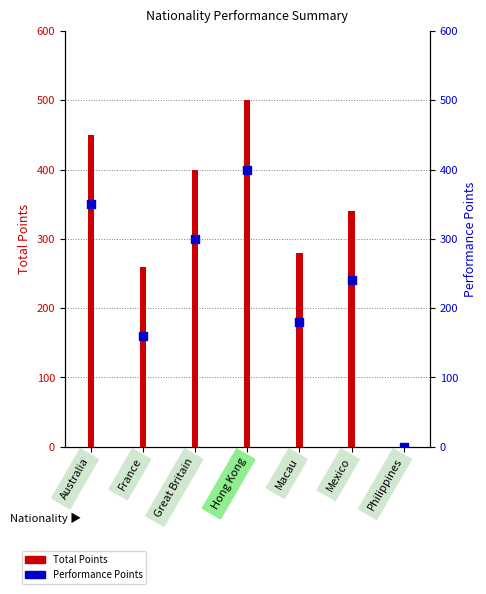

At how many categories does at least one series exceed 121?

6